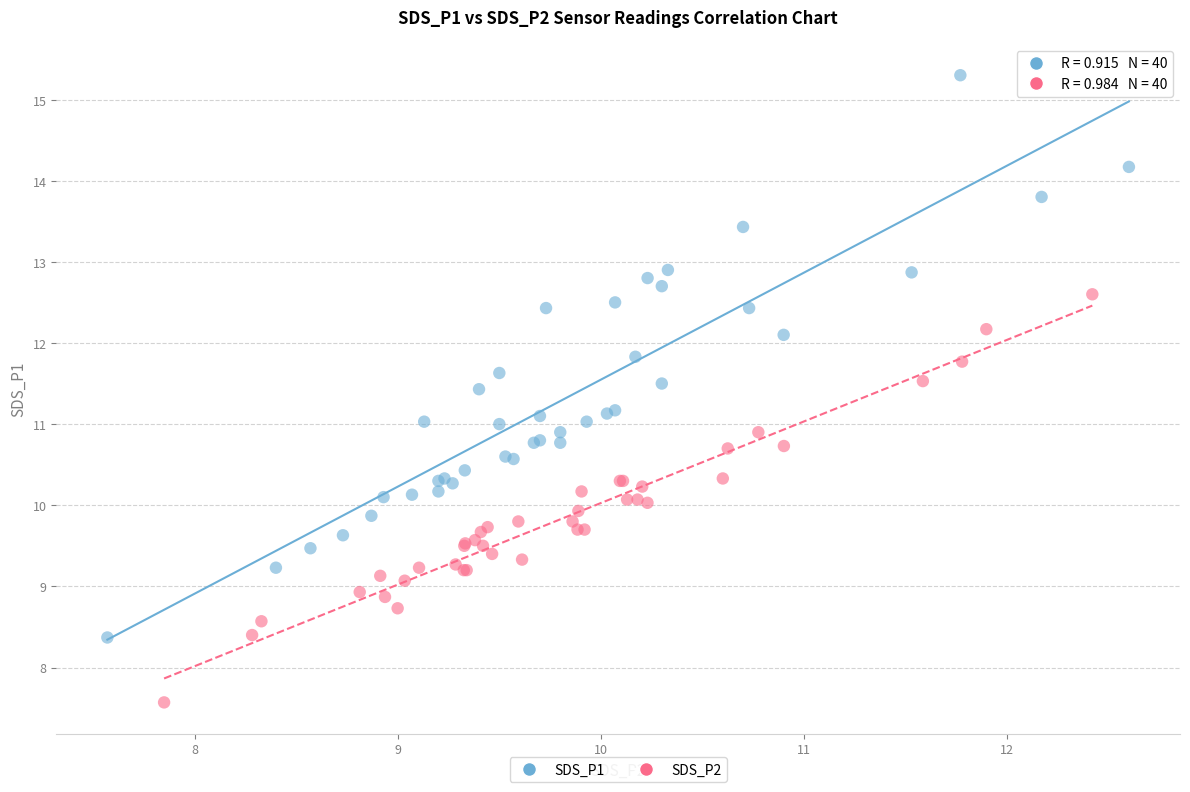

Which series reaches the minimum Y coordinate?

SDS_P2